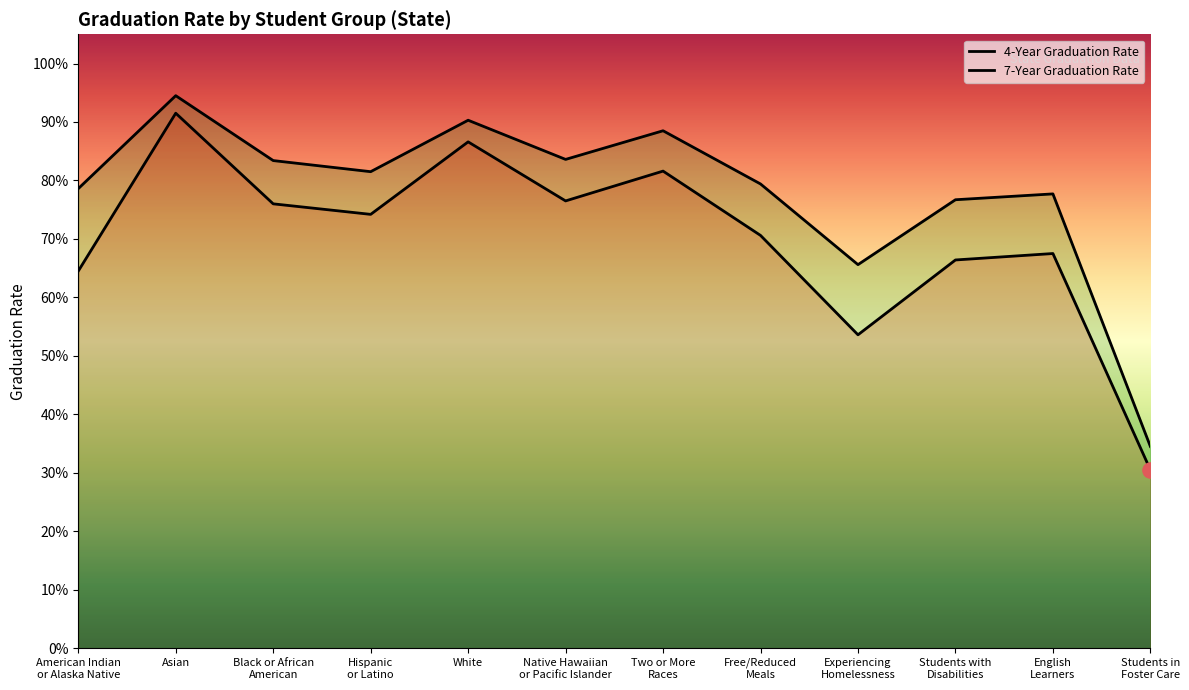

Which series contains the lowest Y value?

4-Year Graduation Rate